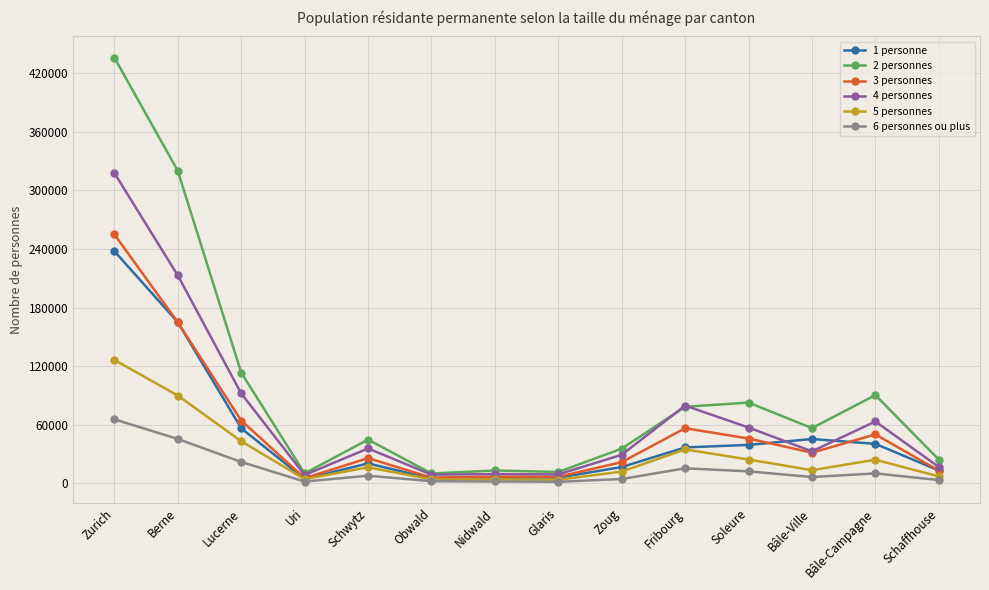

At which category is the sum across all series the highest?

Zurich